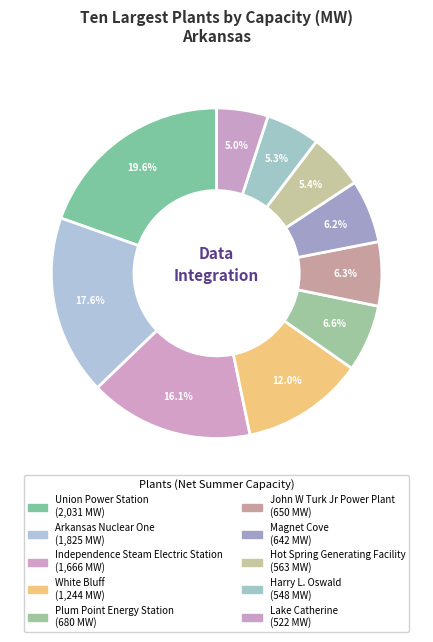

Count the number of slices in the pie.

10